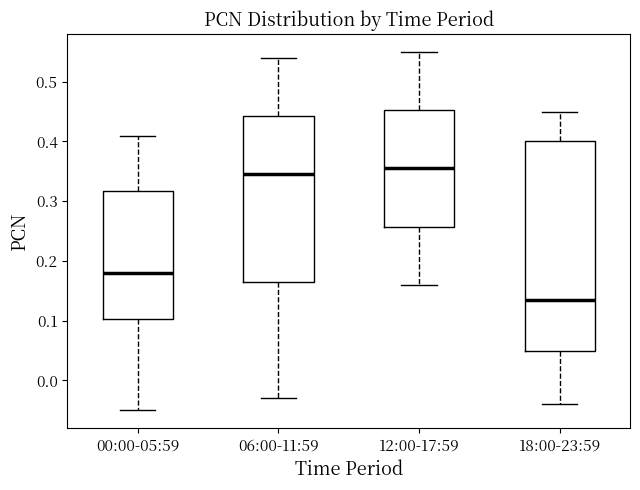

Where is the upper edge of the box for 00:00-05:59 on the y-axis? The values are not printed on the chart, so give them approximately, as read against the axis.

0.32